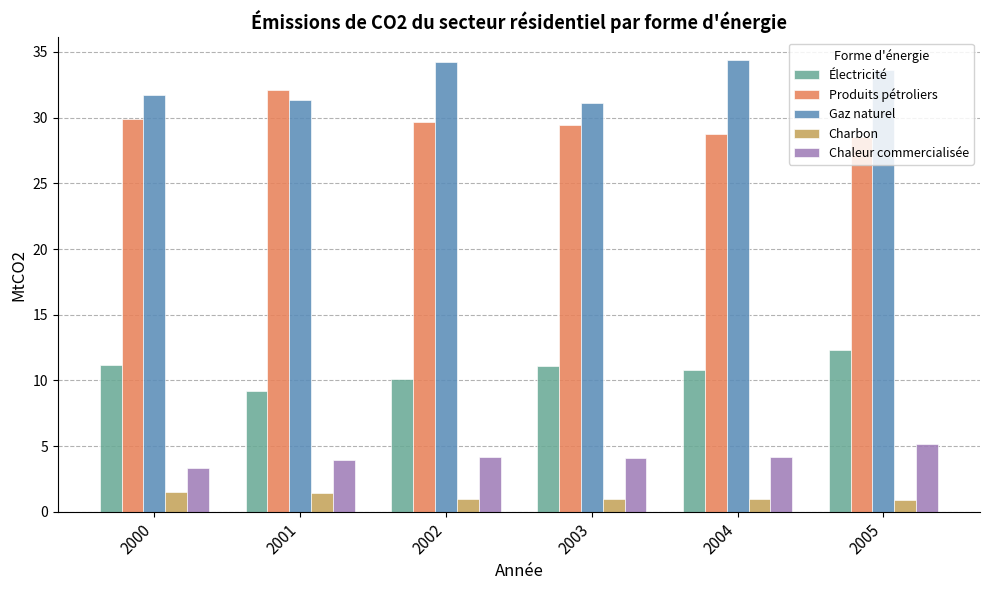

What is the minimum value for Chaleur commercialisée?

3.3